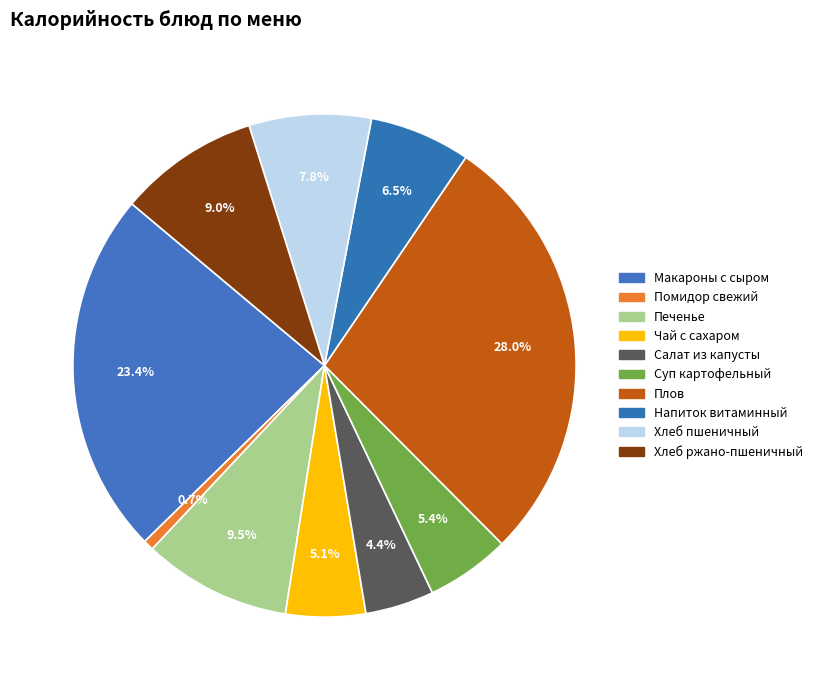

How many segments does this pie chart have?

10